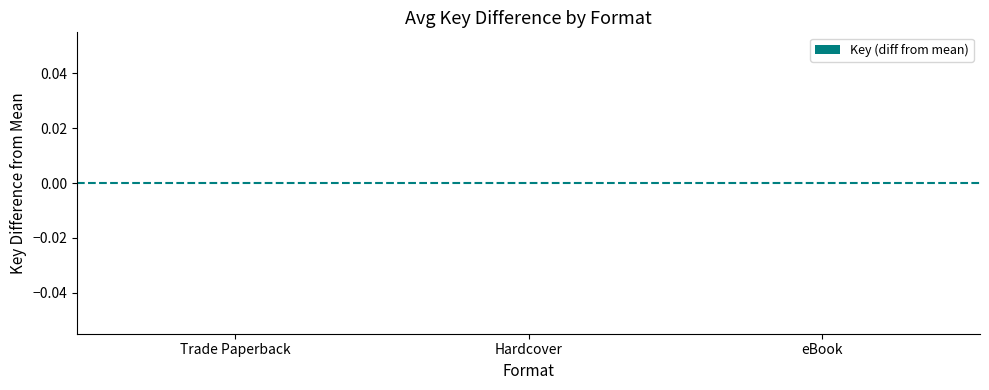

Which label corresponds to the largest value in the chart?

Trade Paperback